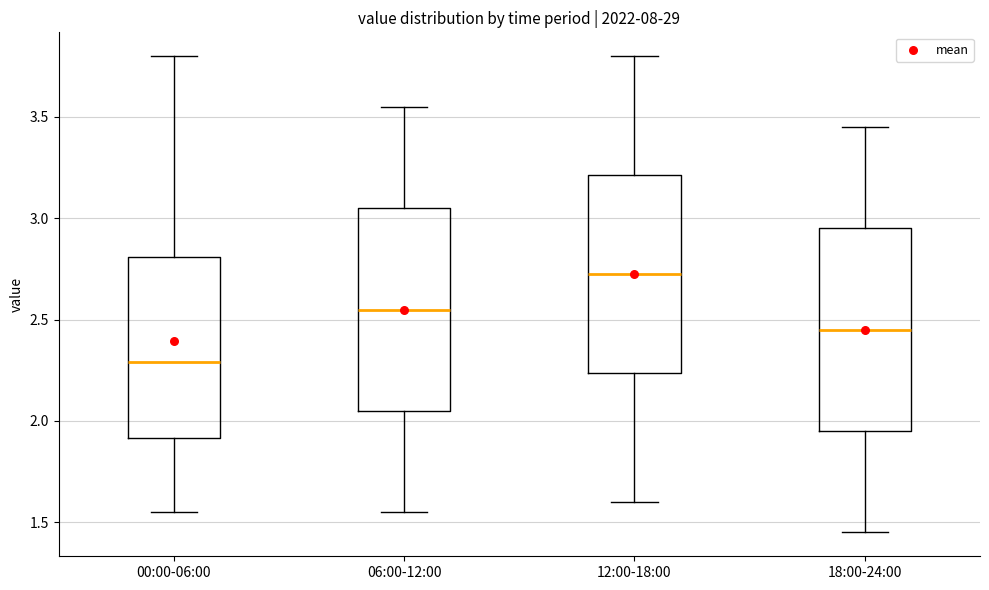

Which box has the highest median line?

12:00-18:00